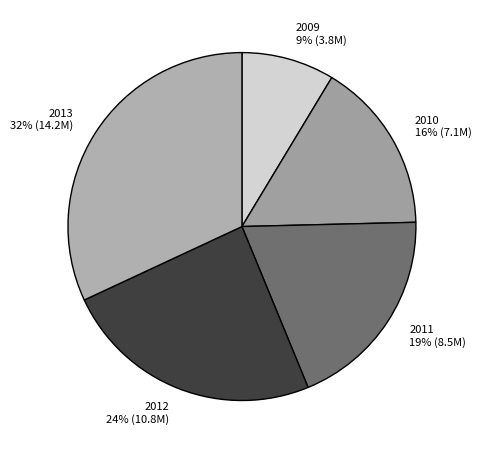

Rank the categories by value from highest to lowest.

2013, 2012, 2011, 2010, 2009